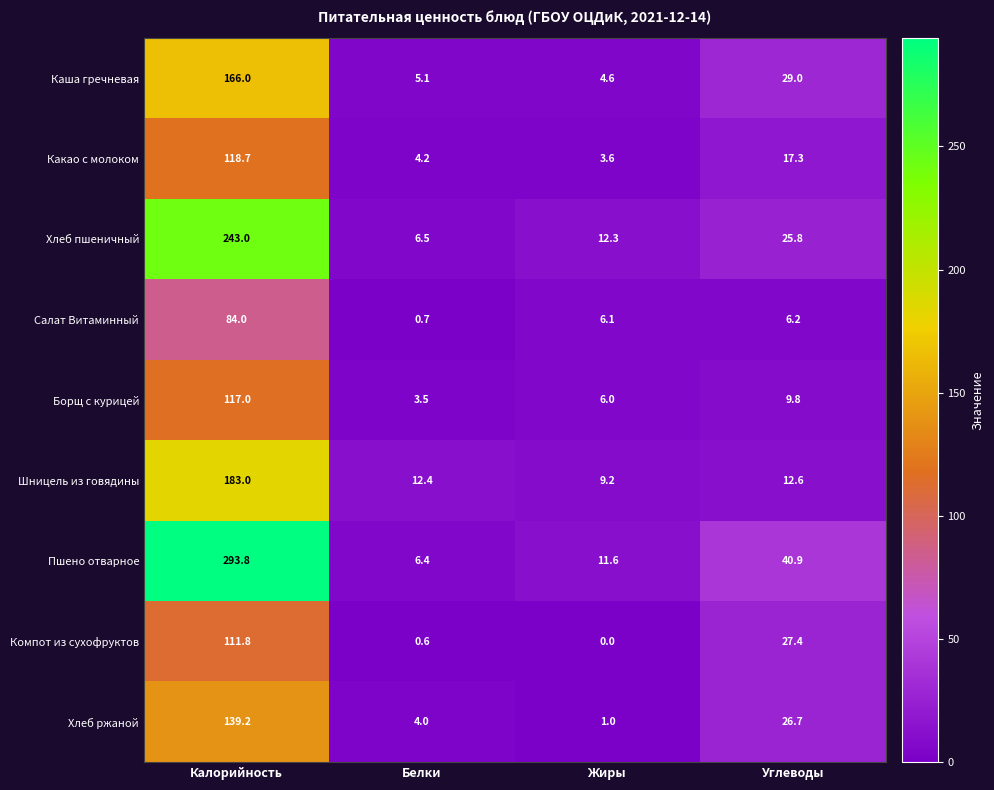

What is the difference between the maximum and minimum values in the Каша гречневая series?

161.4